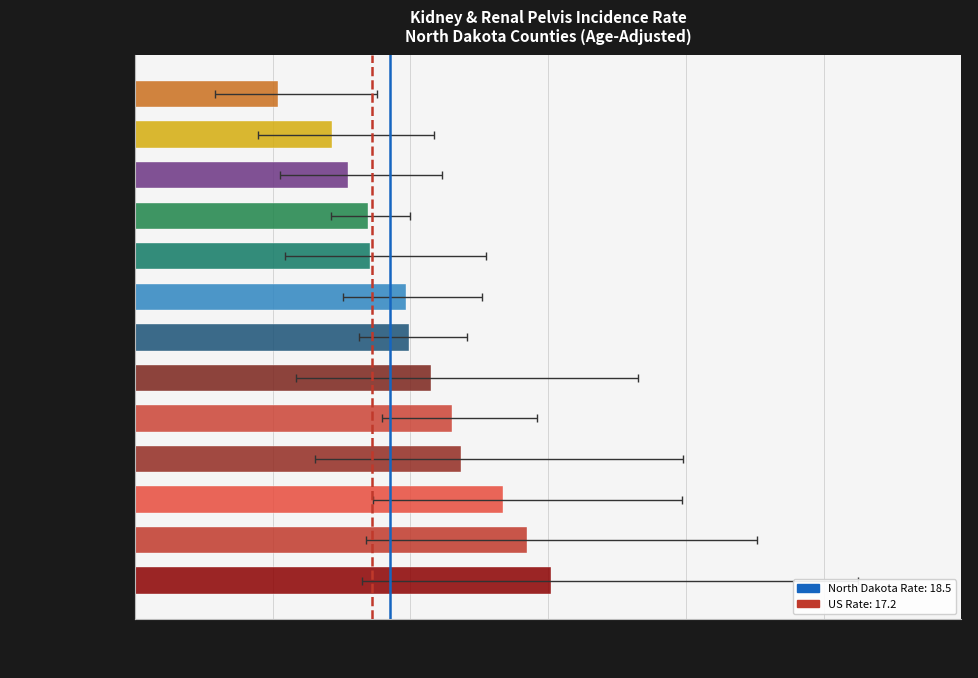

What position from the right is 0?

1